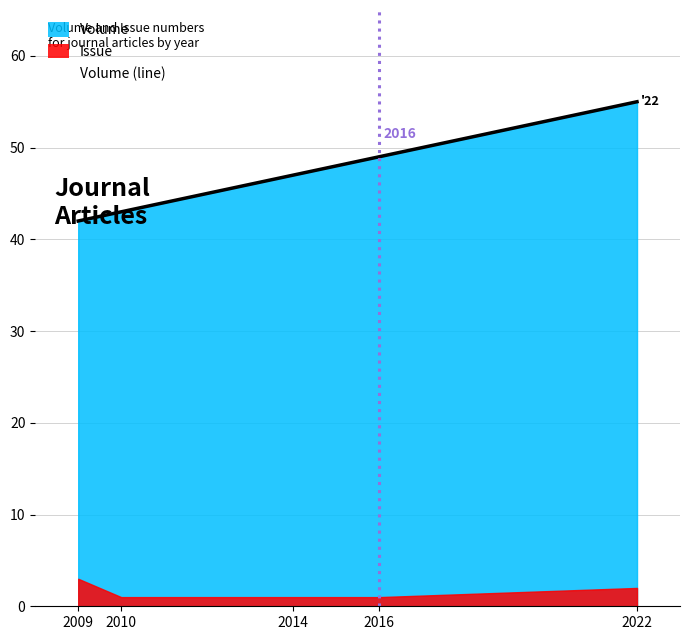

What is the value of the 2nd point from the left?

43